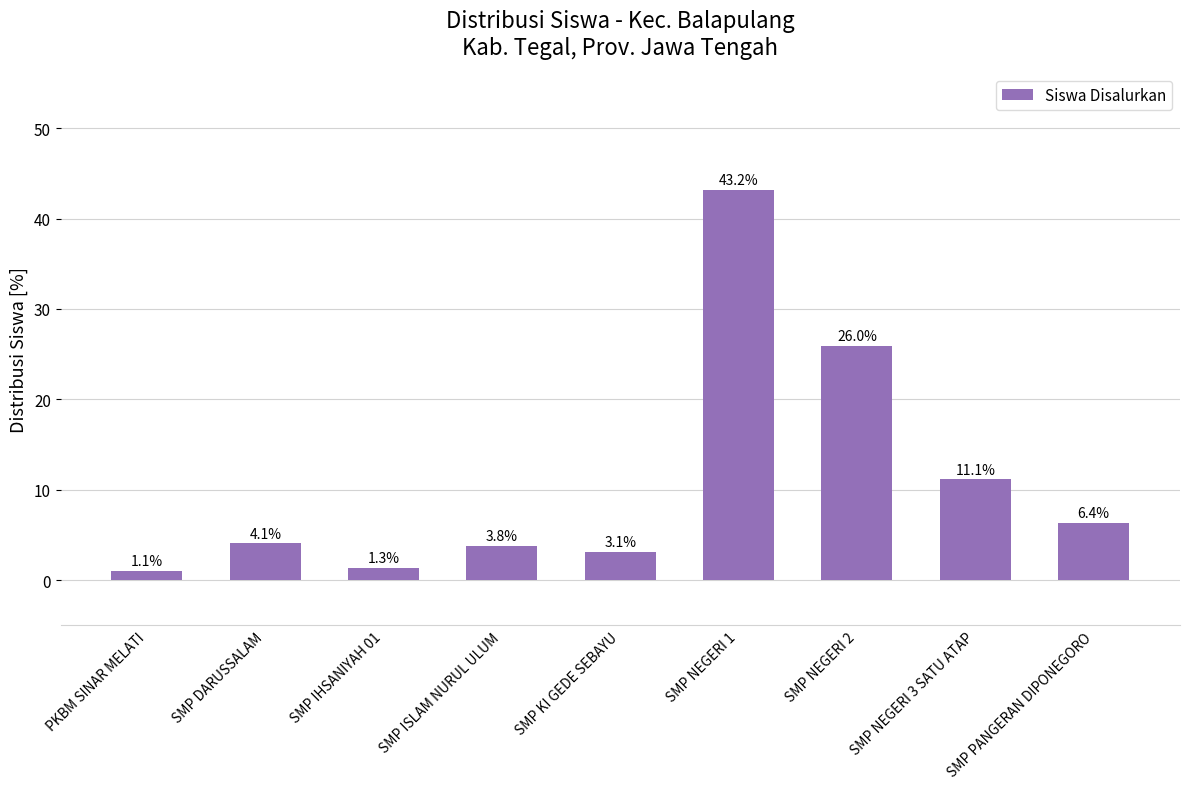

What is the label of the 3rd bar from the left?

SMP IHSANIYAH 01